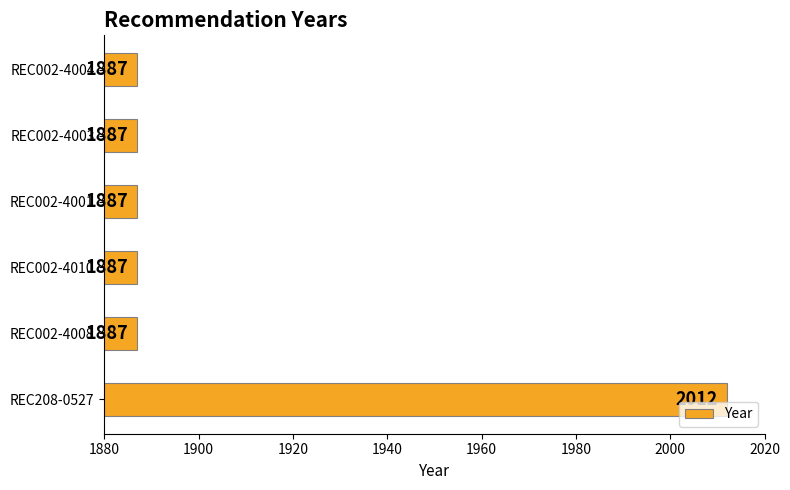

What is the smallest value displayed?

1887